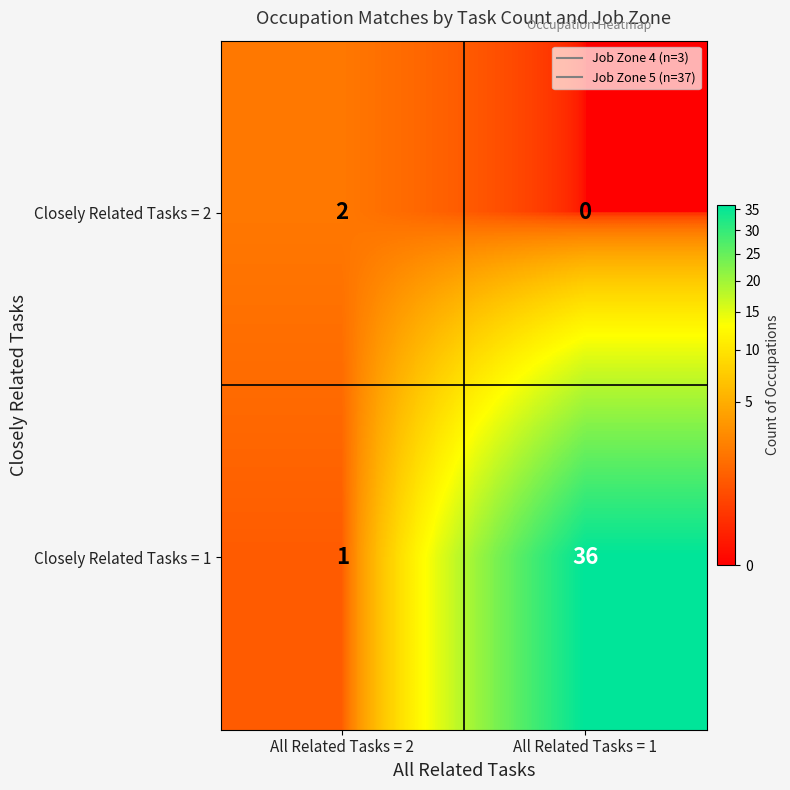

What is the greatest value displayed?

36